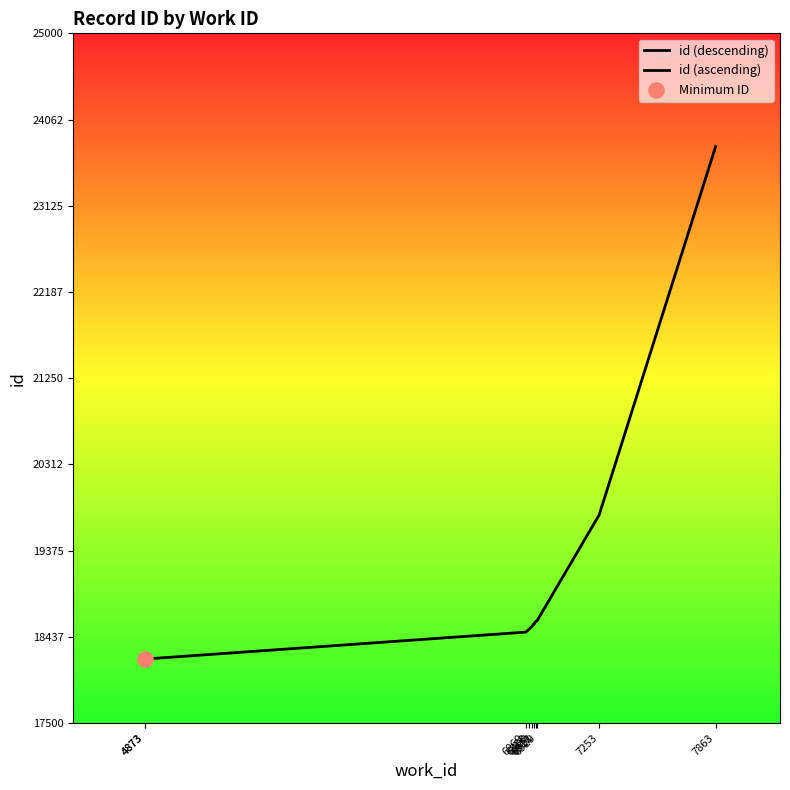

Approximately how many times larger is the value at 7253 compared to 4873?

1.1